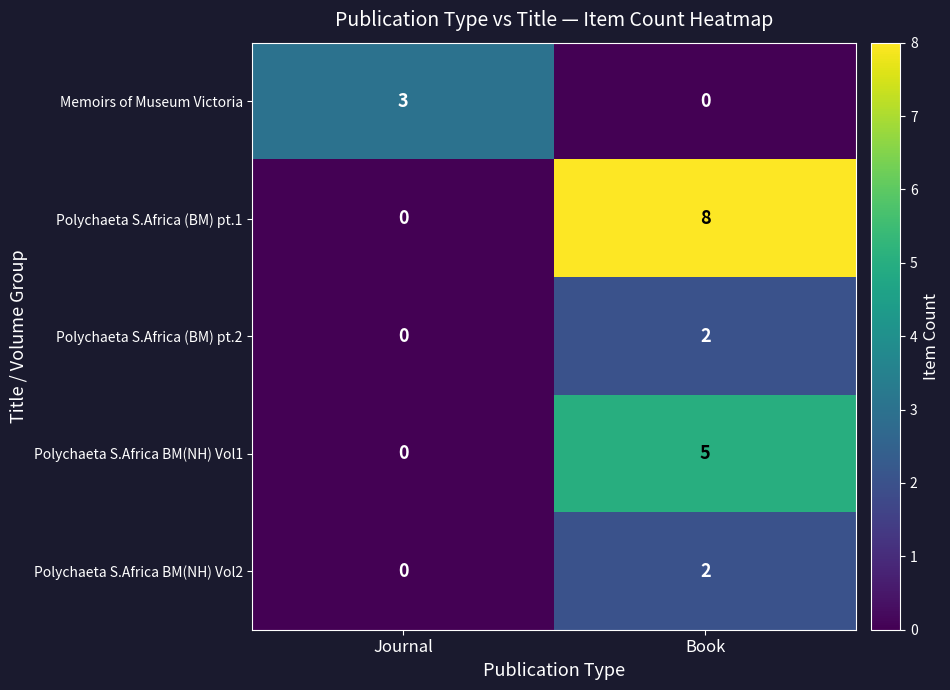

What is the sum of the Polychaeta S.Africa BM(NH) Vol1 values at Journal and Book?

5